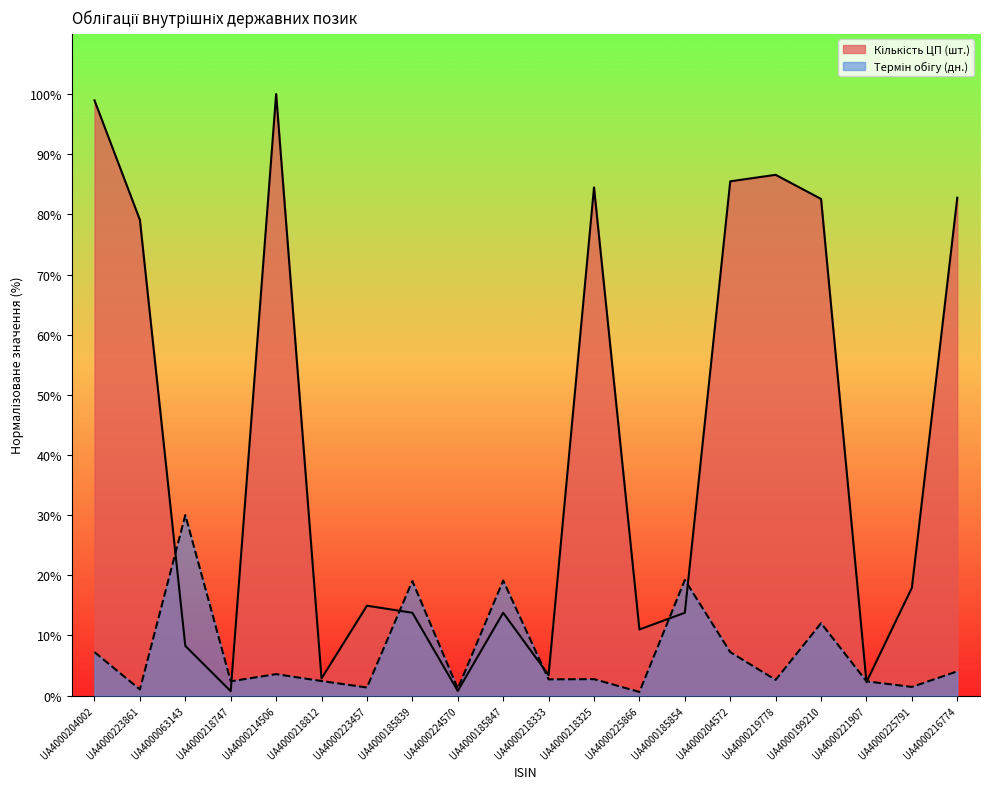

Does the chart have visible grid lines?

No